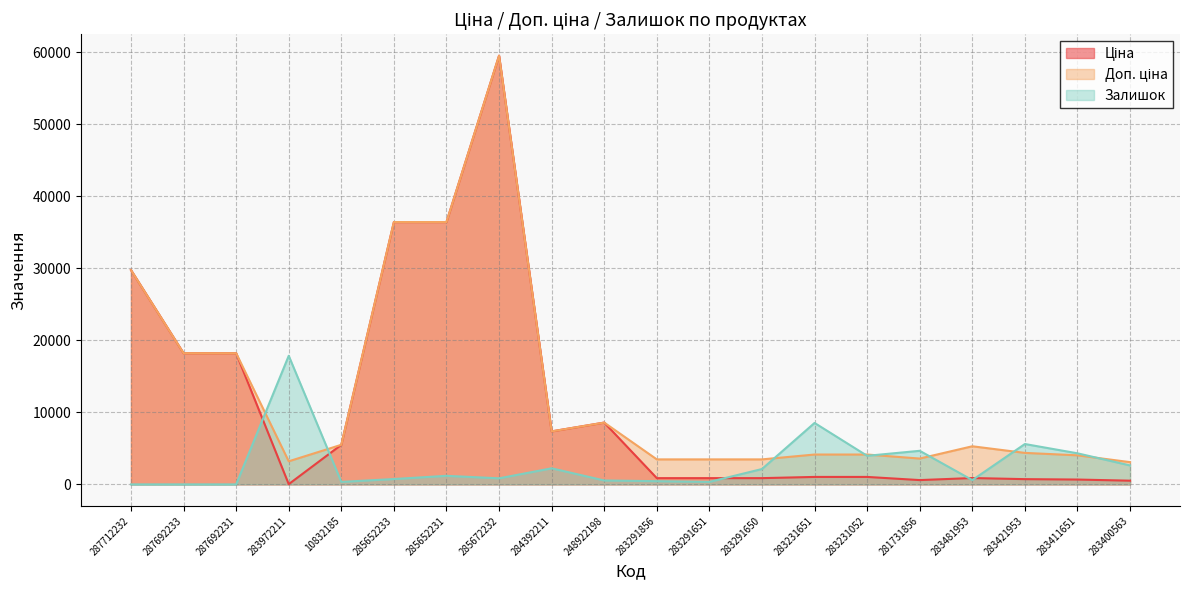

How many intersections are there between Ціна and Залишок?

5